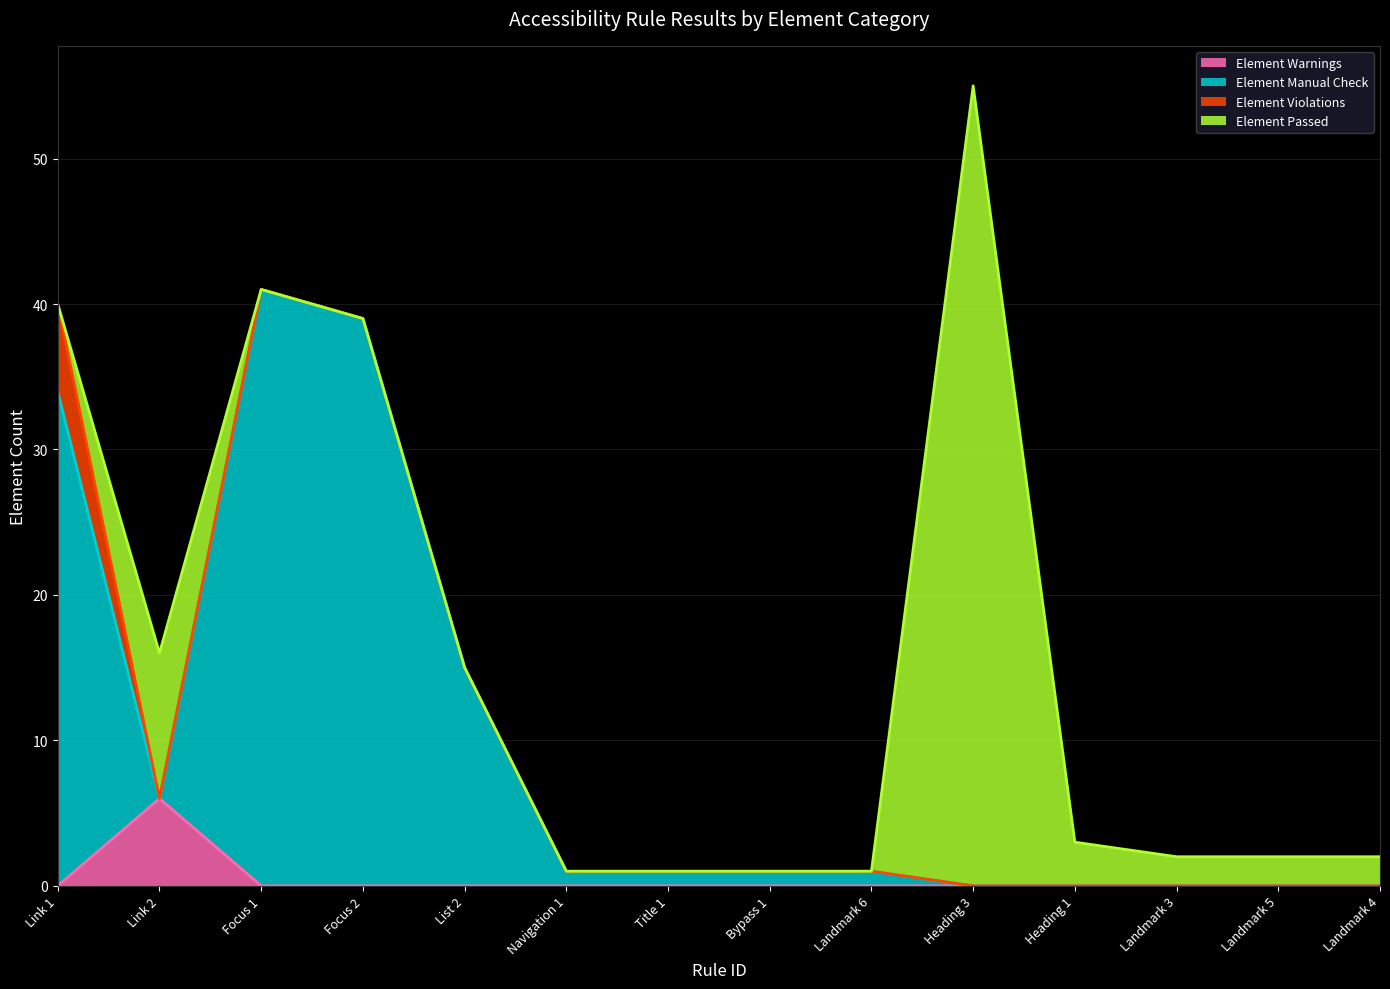

At which category is the sum across all series the highest?

Heading 3